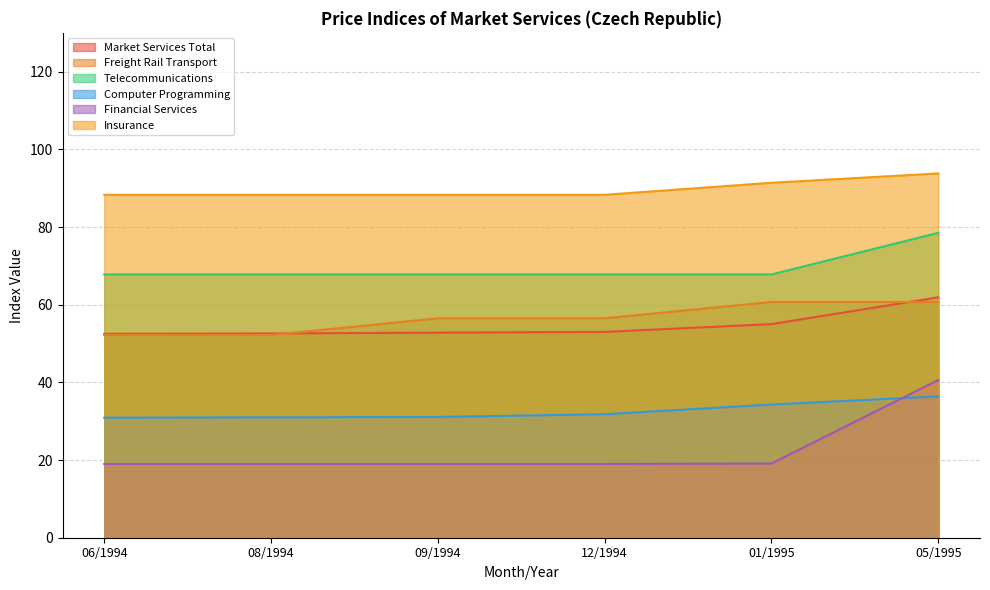

At which label is Telecommunications closest to 73?

06/1994